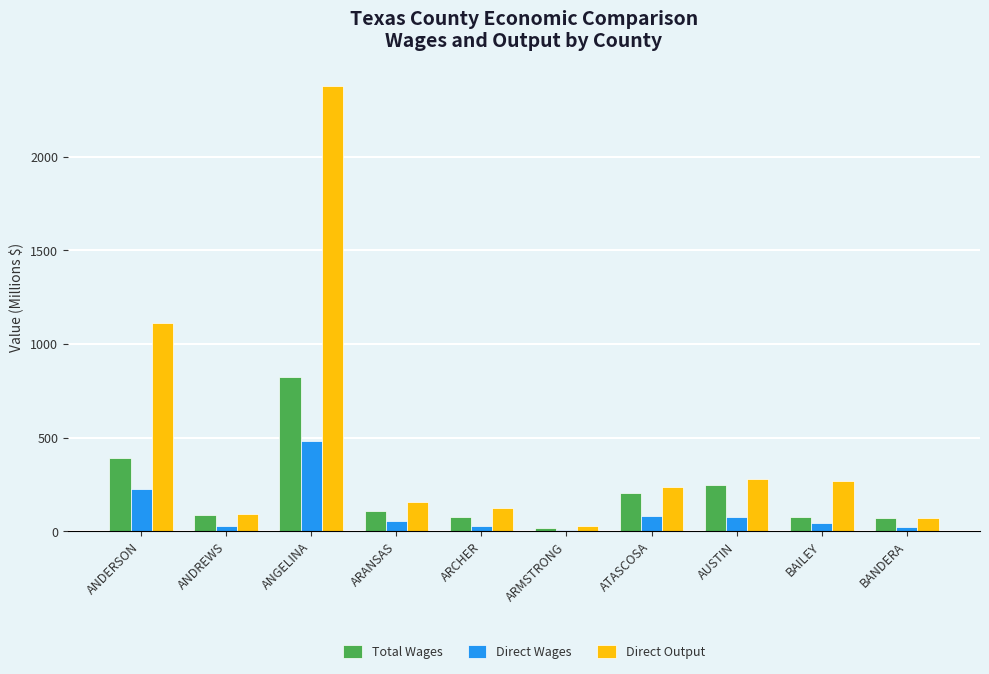

Which label corresponds to the largest value in the chart?

ANGELINA